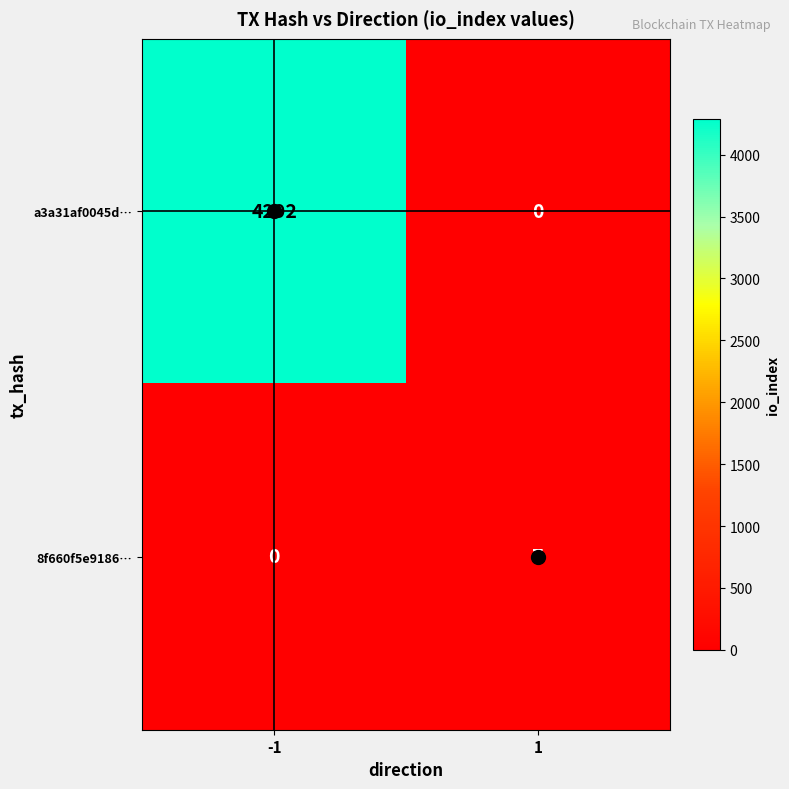

Rank the series by their average value, from highest to lowest.

a3a31af0045d…, 8f660f5e9186…